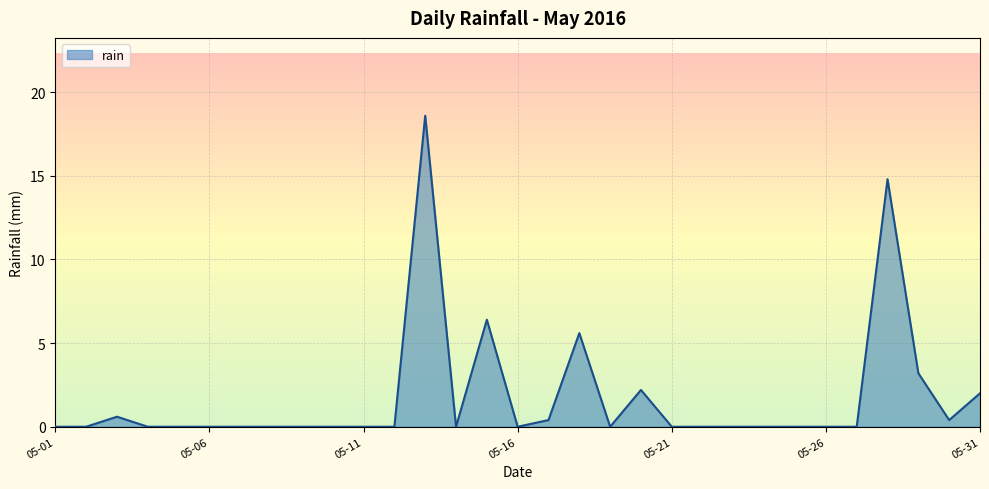

True or false: the data has more than 1 interior local peaks.

True